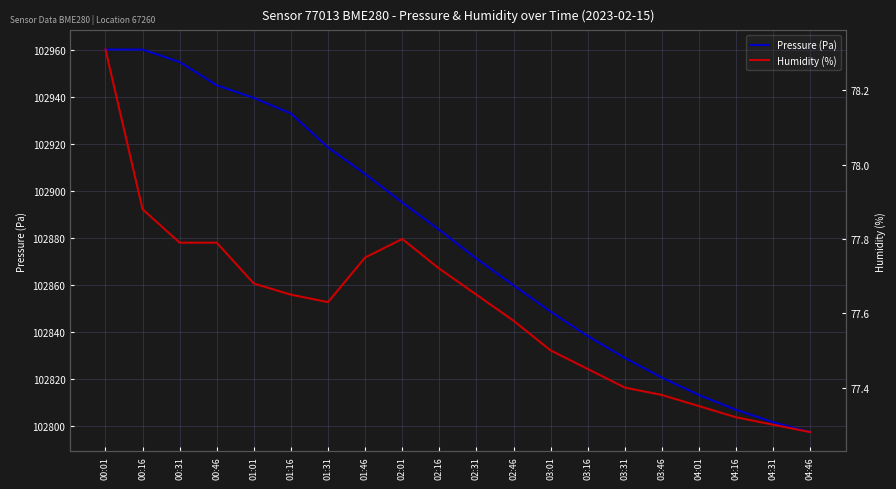

Where does the Pressure (Pa) series first go above 102883?

00:01